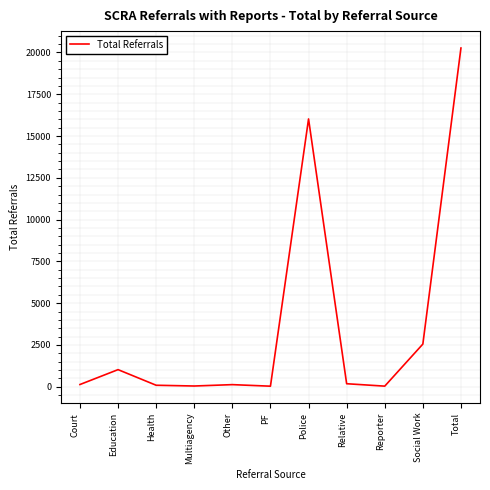

What is the difference between the maximum and minimum values?

20229